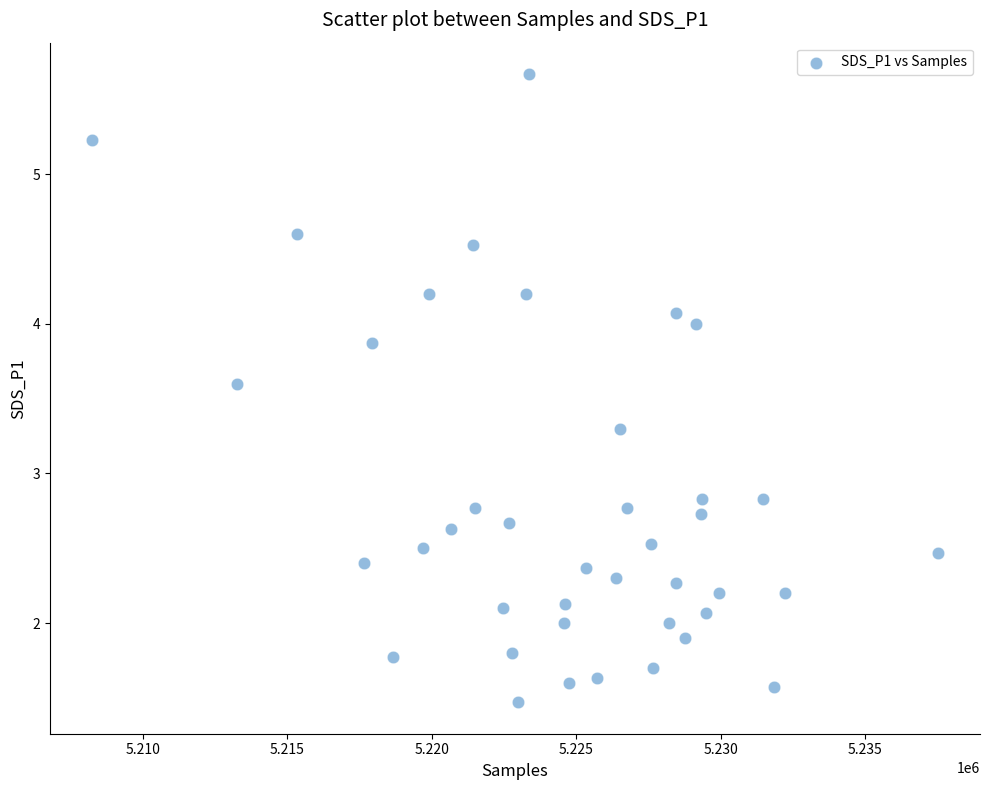

What is the range of Y values (max minus min)?

4.2